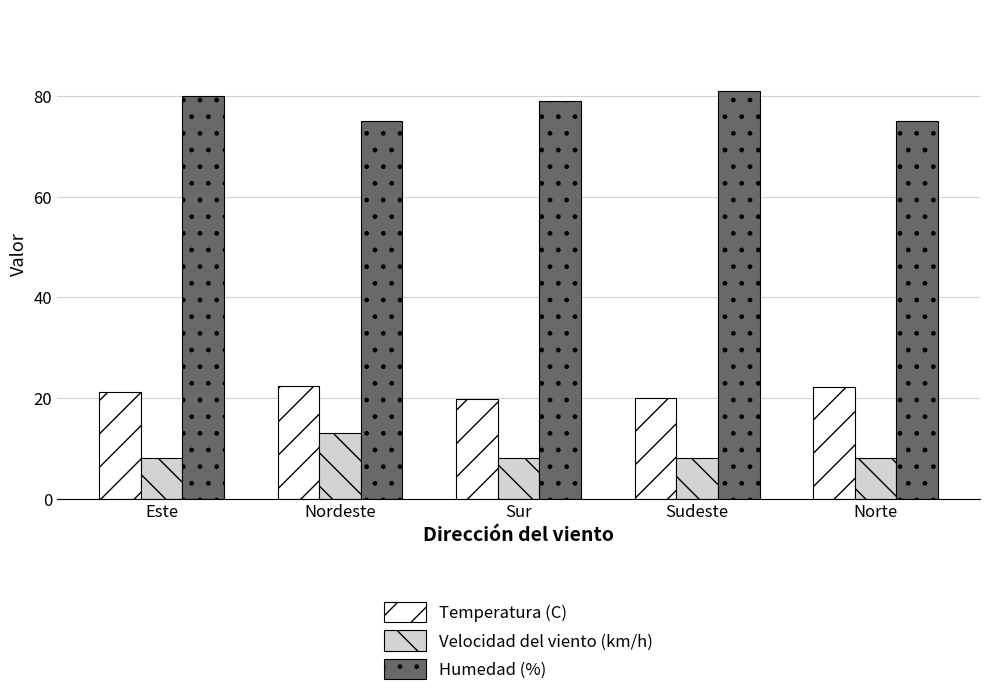

Rank the series by their maximum value, from lowest to highest.

Velocidad del viento (km/h), Temperatura (C), Humedad (%)